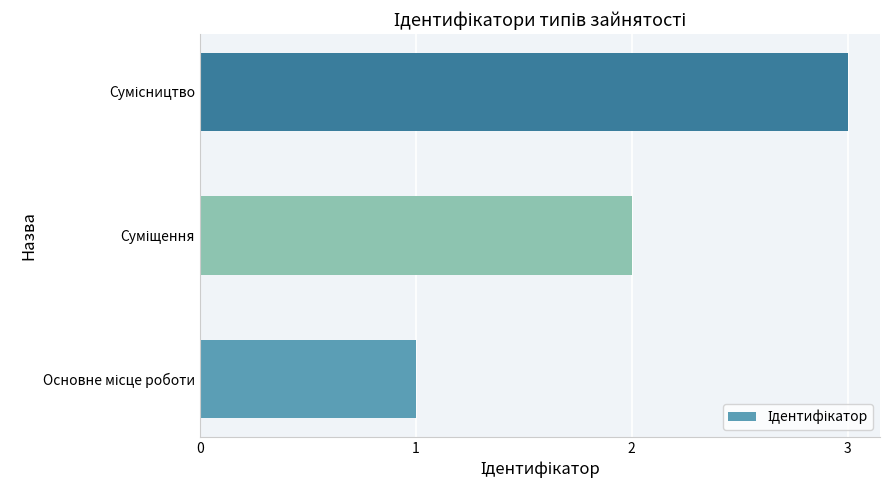

What is the maximum value shown in the chart?

3